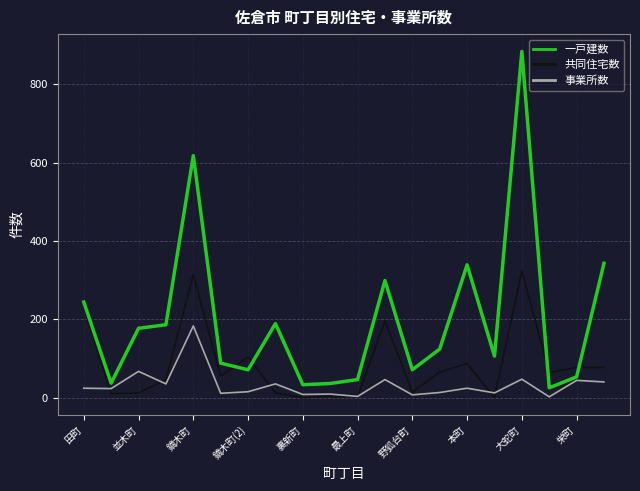

Which series has the largest total across all categories?

一戸建数